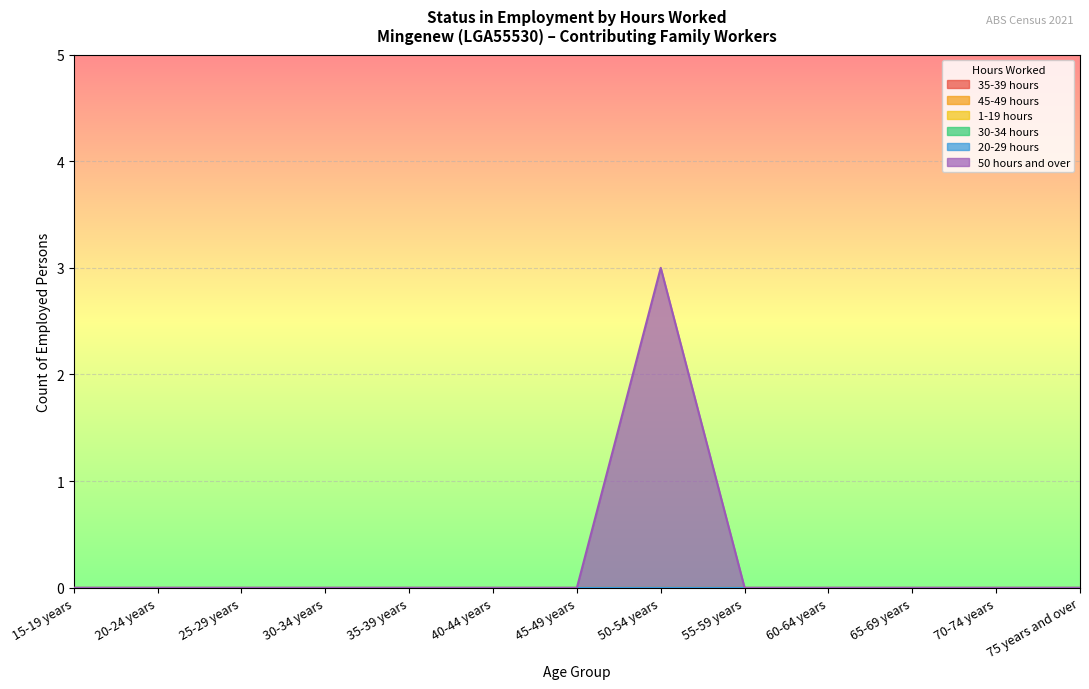

The value of 35-39 hours at 50-54 years is 0. True or false?

True